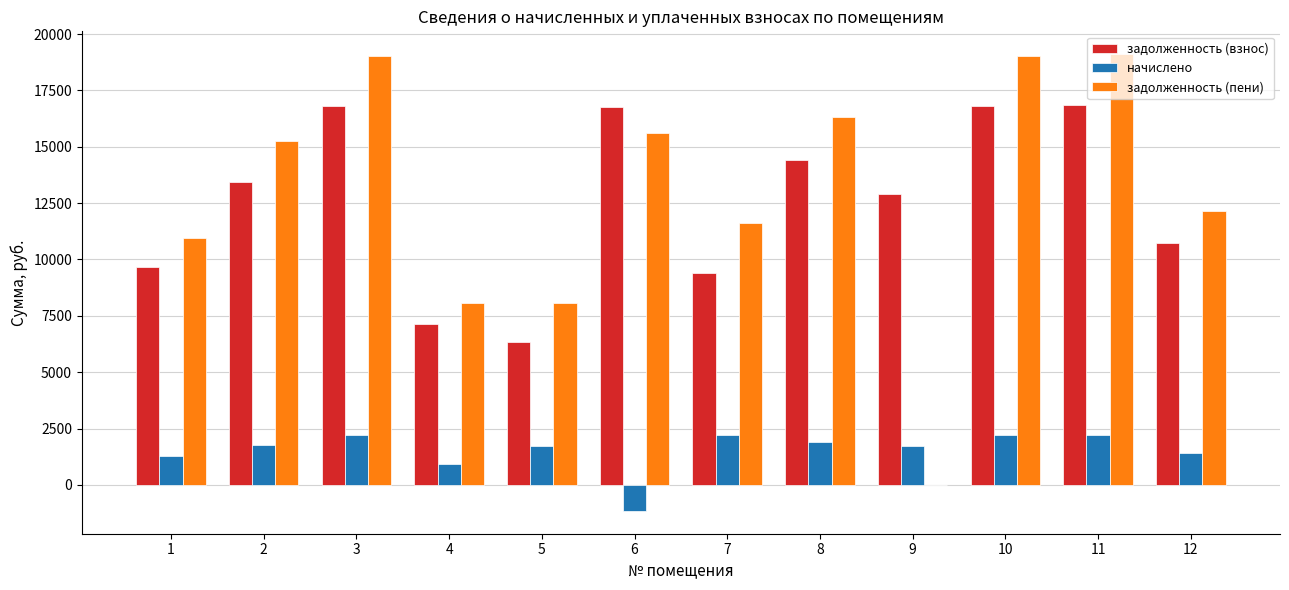

What is the greatest value displayed?

19106.9